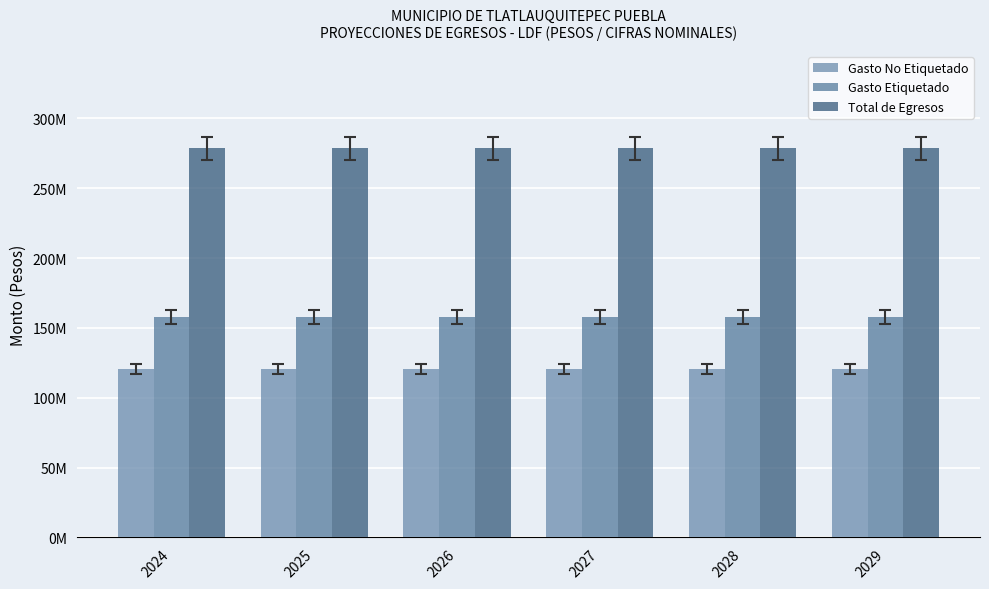

At which label is Total de Egresos closest to 278610163?

2024